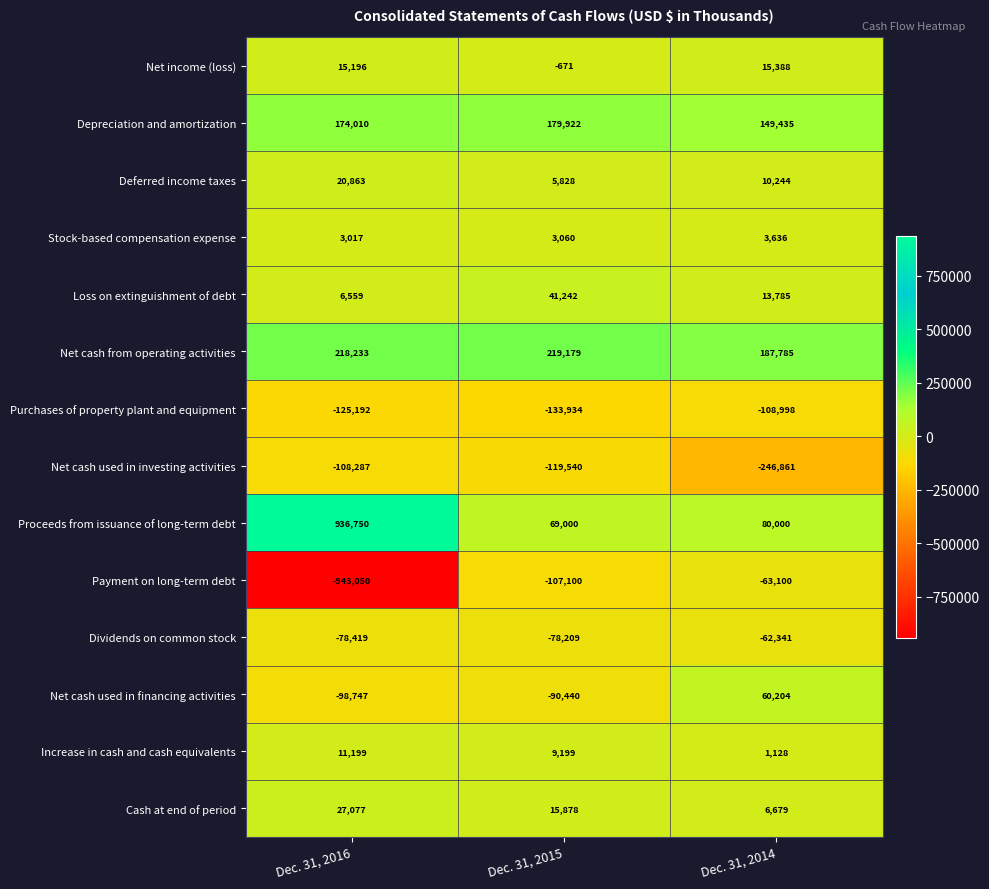

Which series has the widest spread of values?

Payment on long-term debt